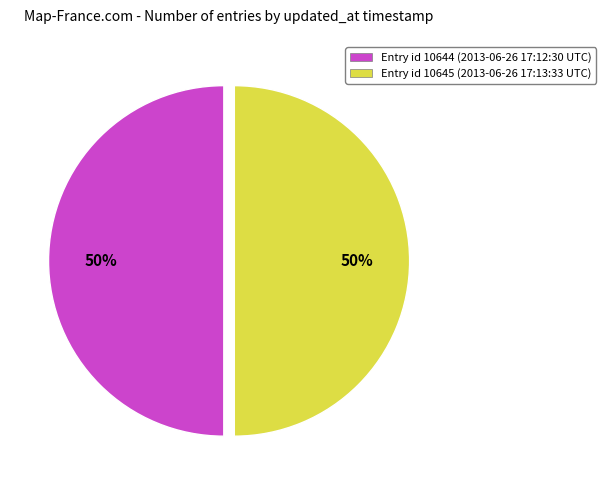

Do Entry id 10645 (2013-06-26 17:13:33 UTC) and Entry id 10644 (2013-06-26 17:12:30 UTC) together represent more than half of the pie?

Yes